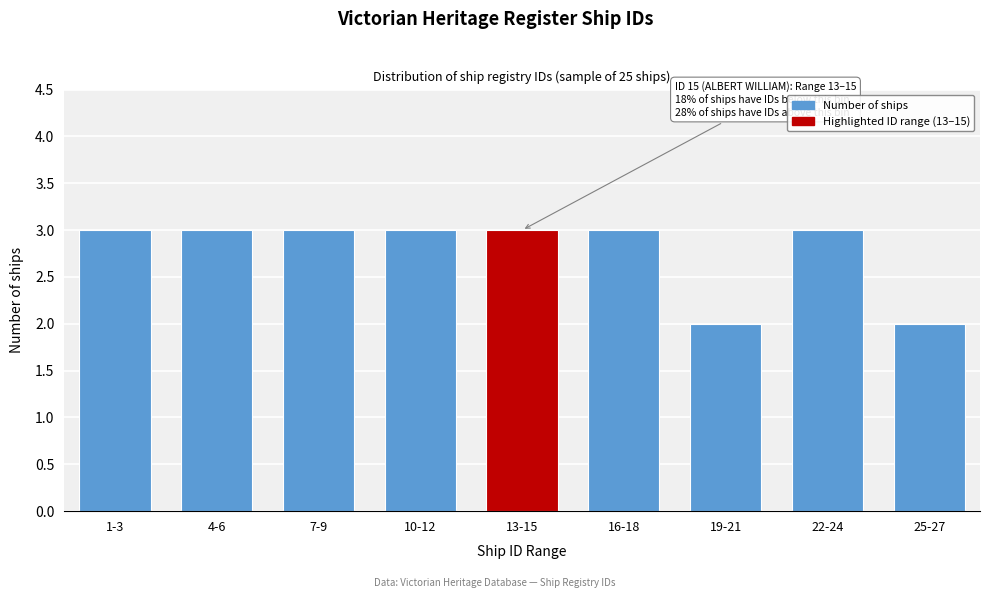

Reading left to right, transcribe all the data shown in this chart.

3	3	3	3	3	3	2	3	2